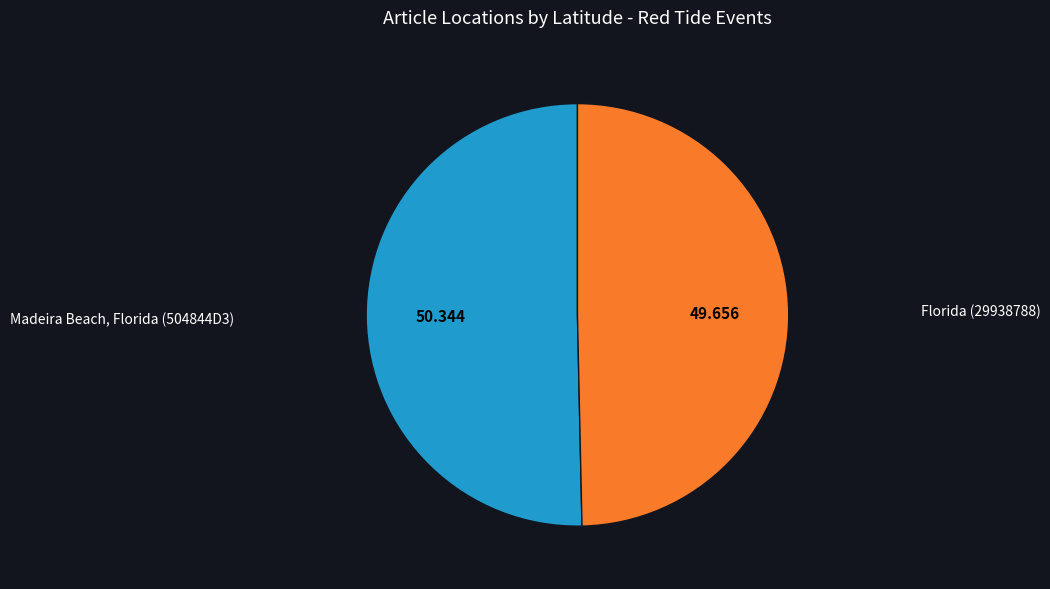

Is the sum of Florida (29938788) and Madeira Beach, Florida (504844D3) greater than half?

Yes